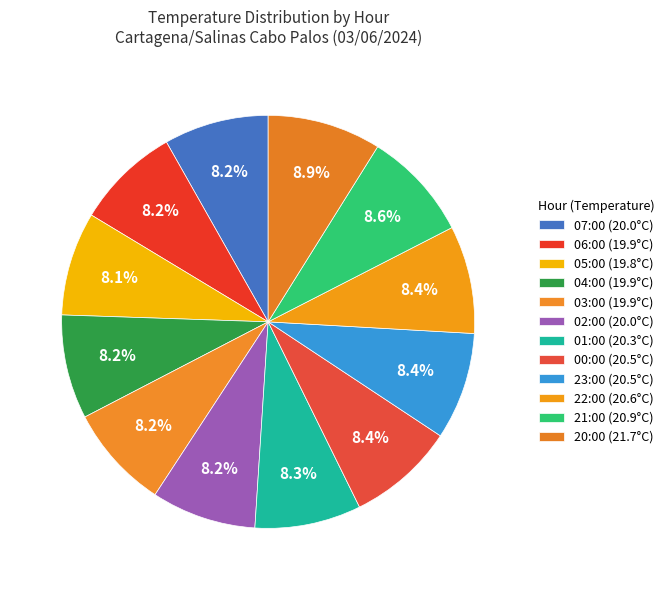

Rank the categories by value from highest to lowest.

20:00, 21:00, 22:00, 00:00, 23:00, 01:00, 07:00, 02:00, 06:00, 04:00, 03:00, 05:00